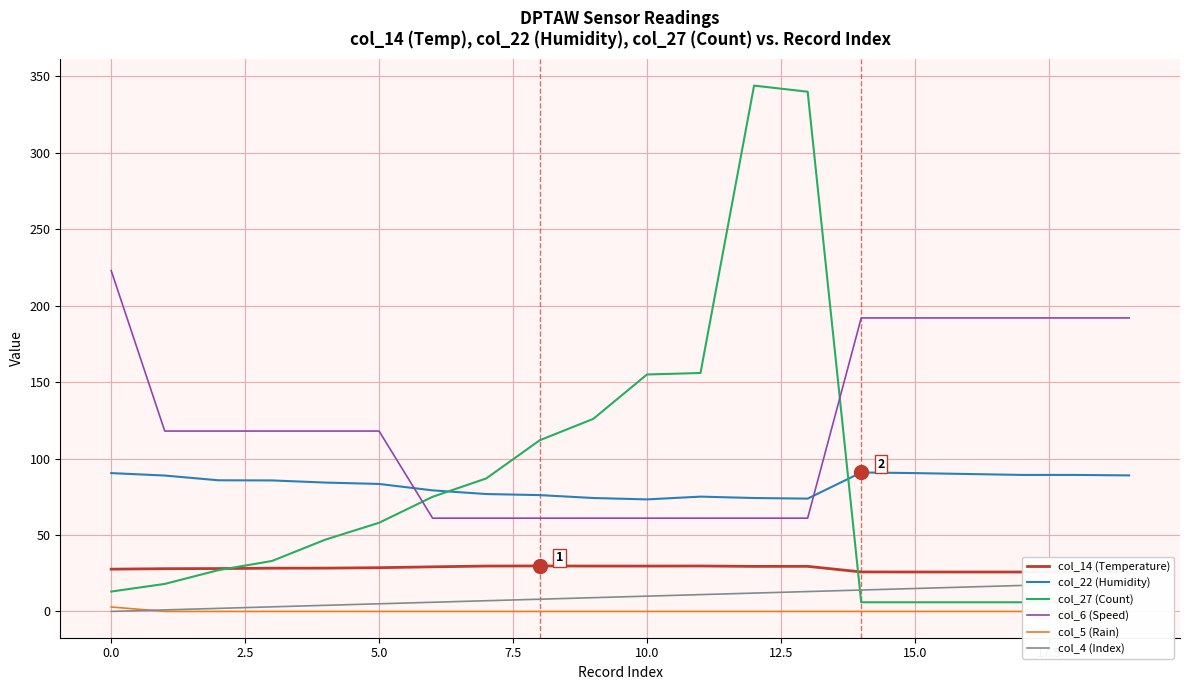

How many col_6 (Speed) values are between 61 and 192?

19